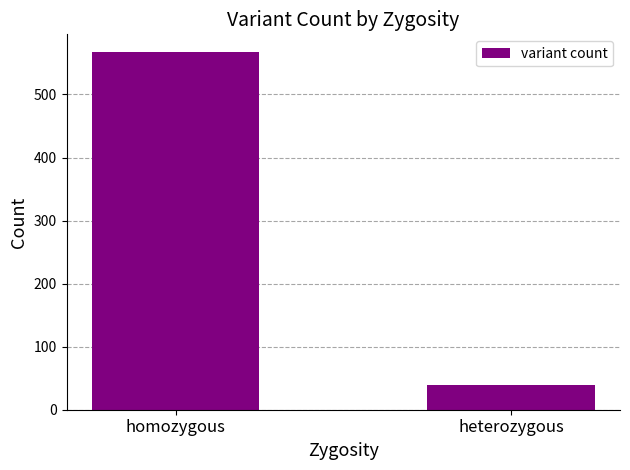

Reading right to left, transcribe all the data shown in this chart.

40	567